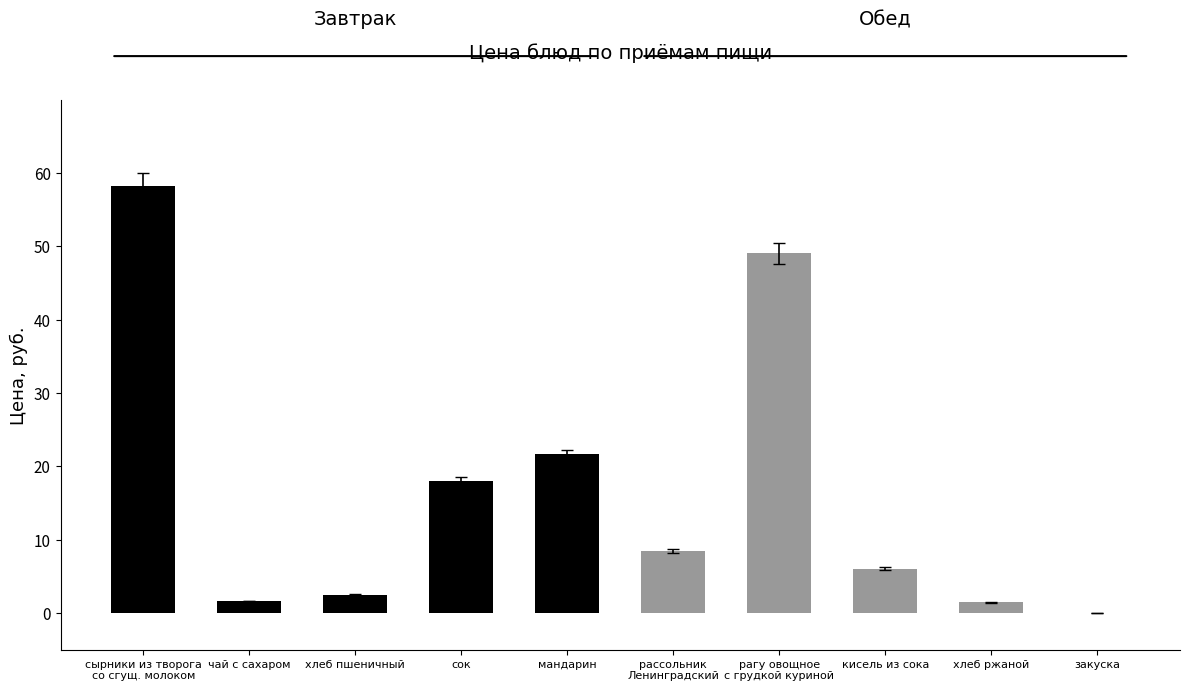

What are all the series names shown in the legend?

Завтрак, Обед